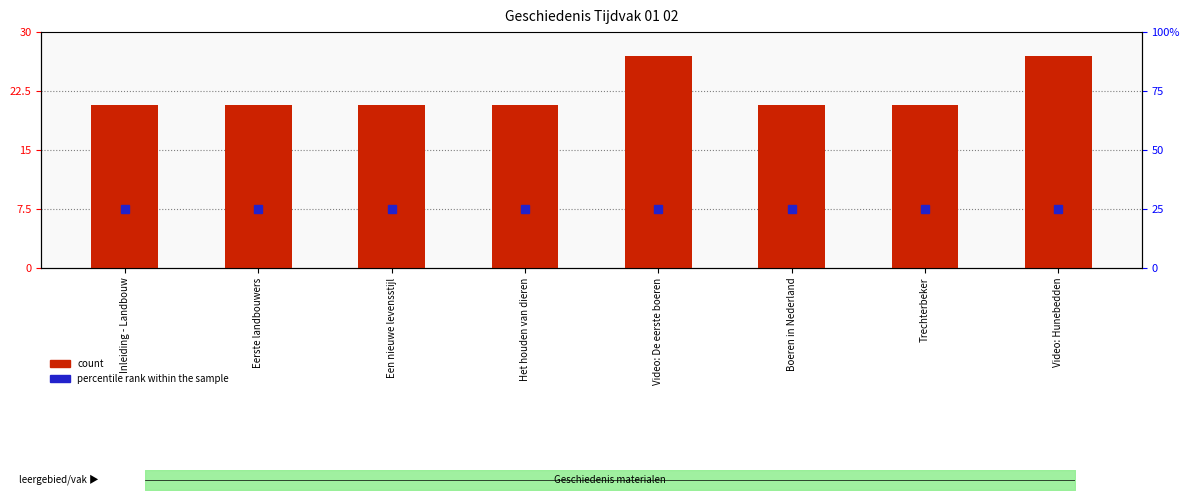

Does the chart contain stacked bars?

No